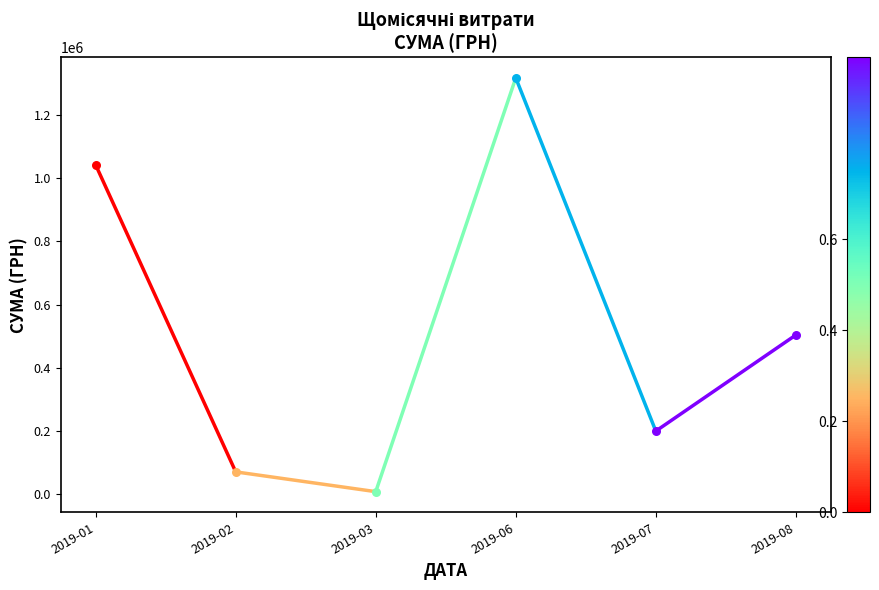

What is the change in value from 2019-01 to 2019-02?

-970714.8